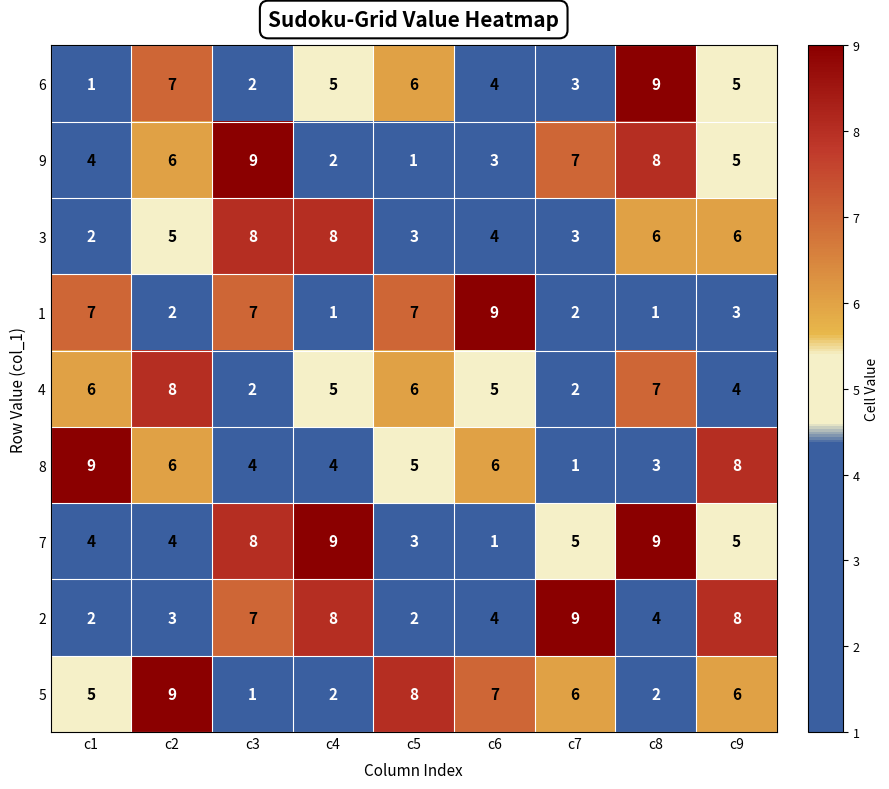

Which series changed the most between c3 and c8?

6